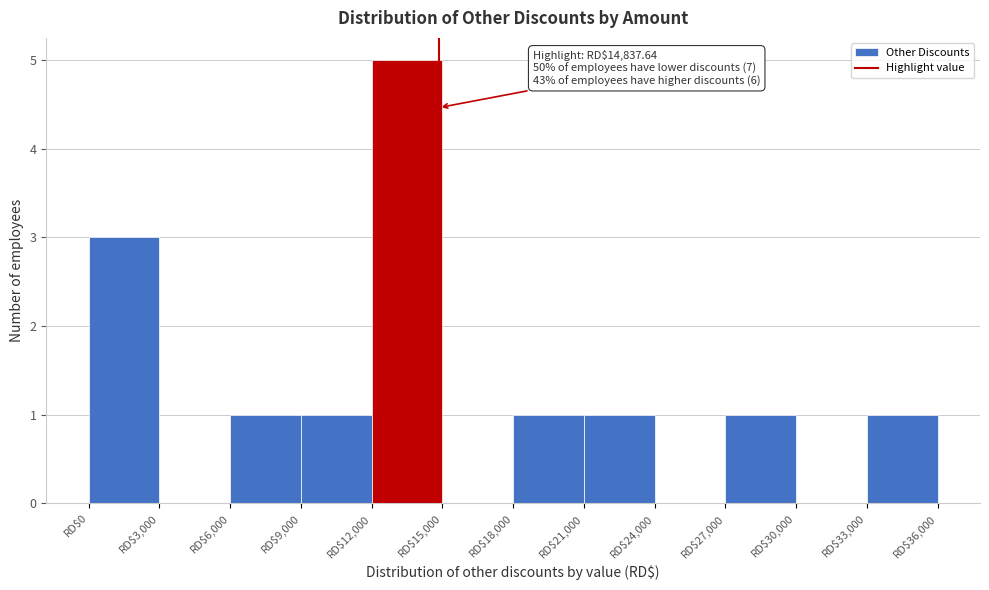

Which range on the x-axis has the tallest bar?

12000 to 15000